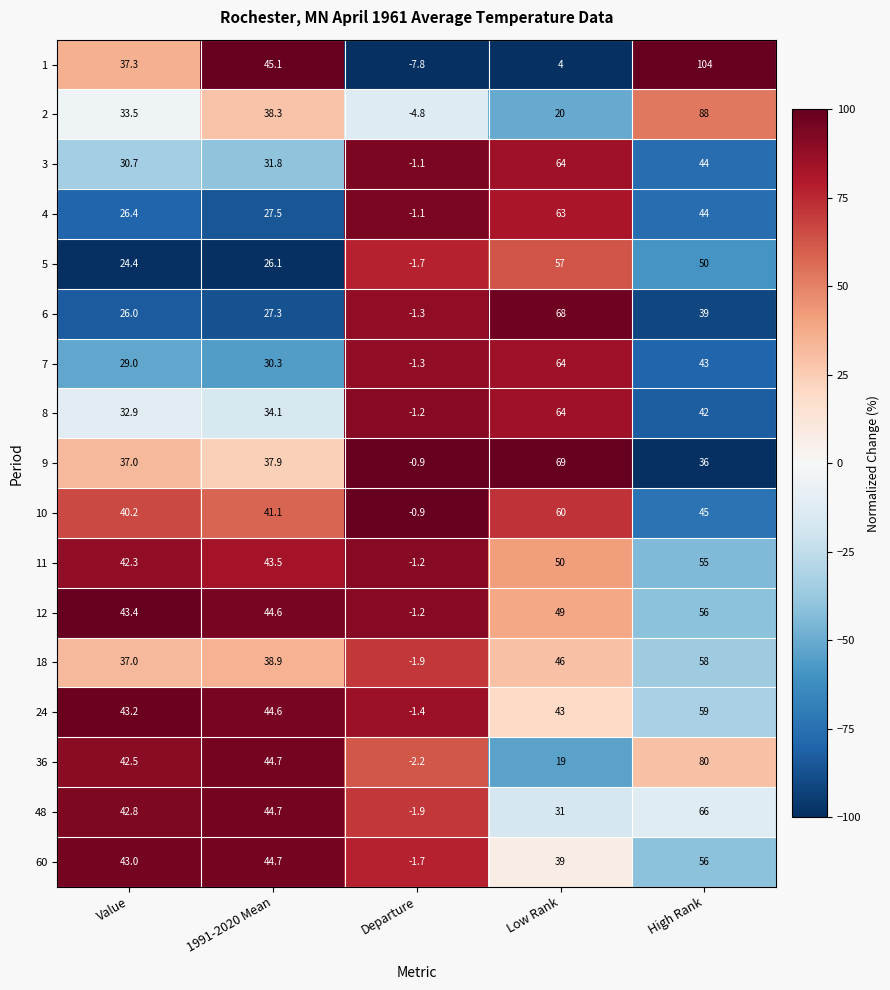

Is the value of 9 at Departure greater than the value of 1 at High Rank?

No